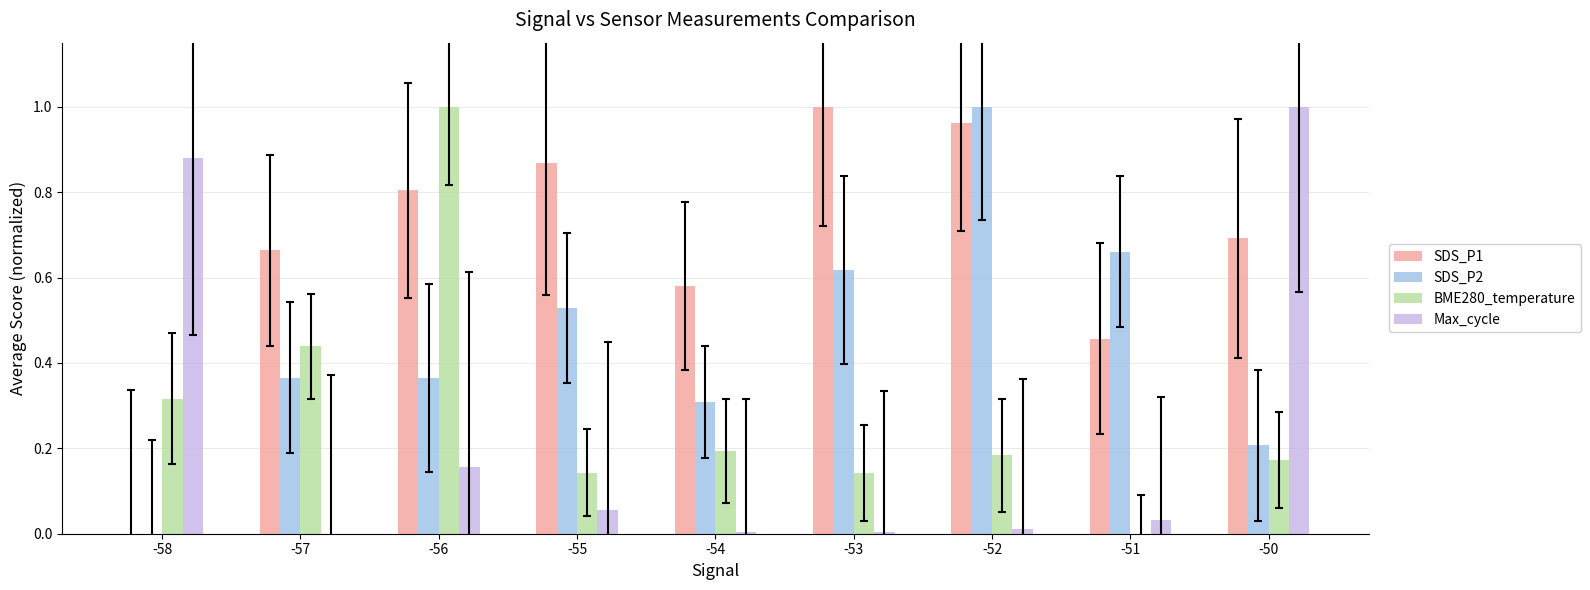

Which series has the largest total across all categories?

SDS_P1